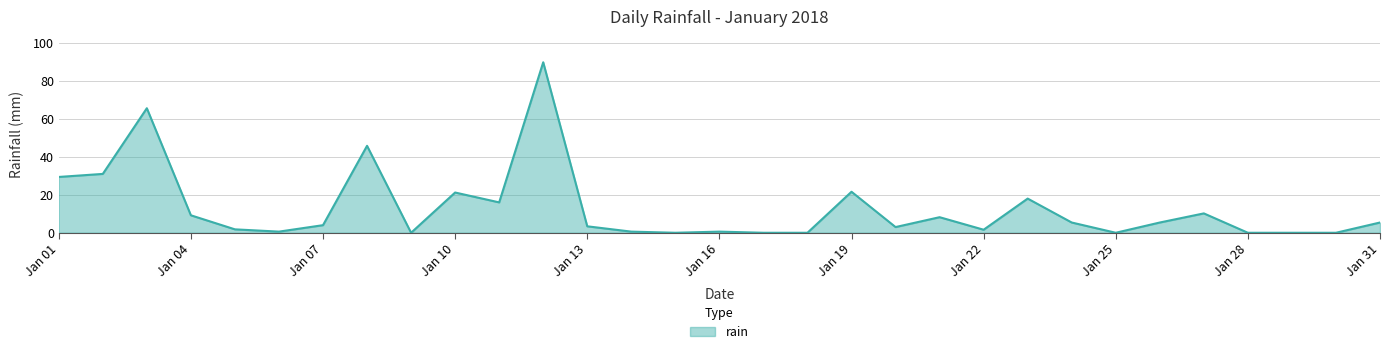

What is the greatest value displayed?

89.8